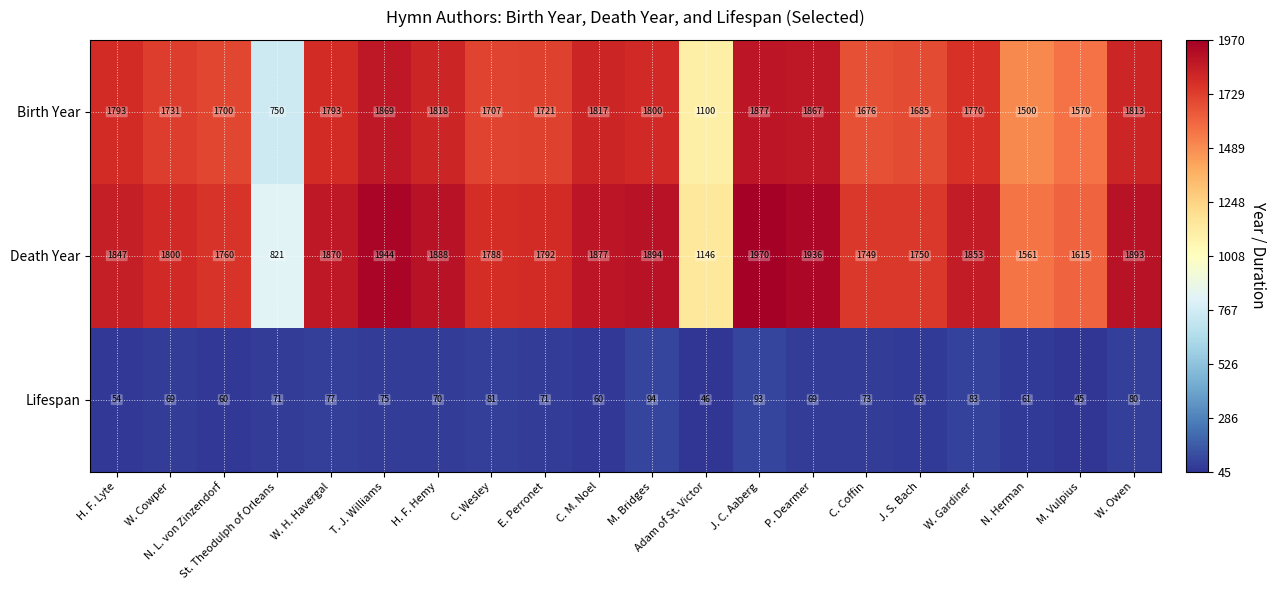

What is the total value across all series at C. Coffin?

3498